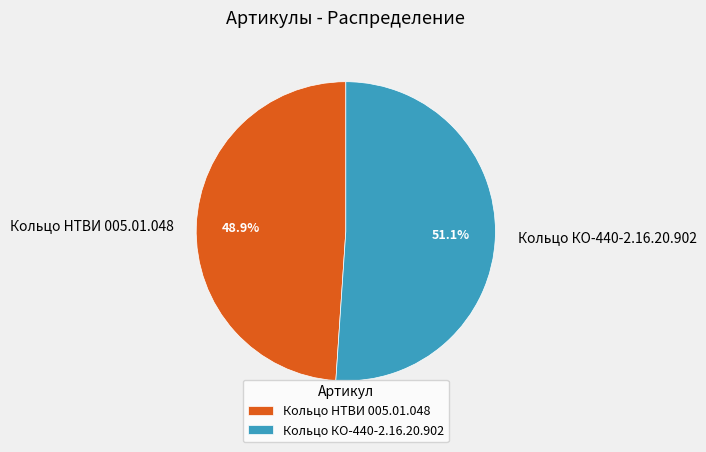

Rank the categories by value from highest to lowest.

Кольцо КО-440-2.16.20.902, Кольцо НТВИ 005.01.048